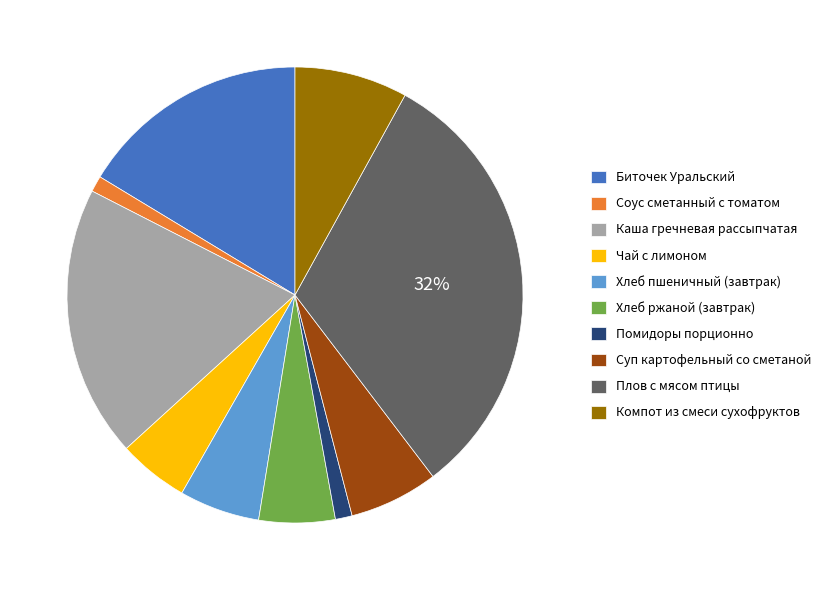

Does any single category account for the majority?

No